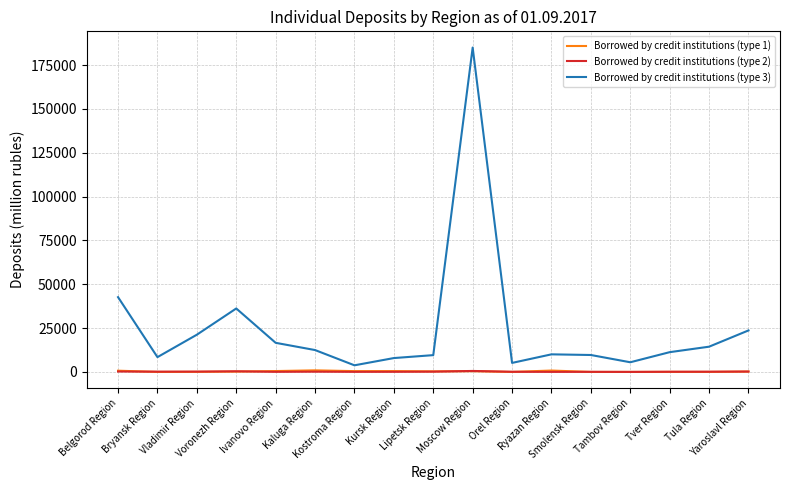

Which series has the largest total across all categories?

Borrowed by credit institutions (type 3)